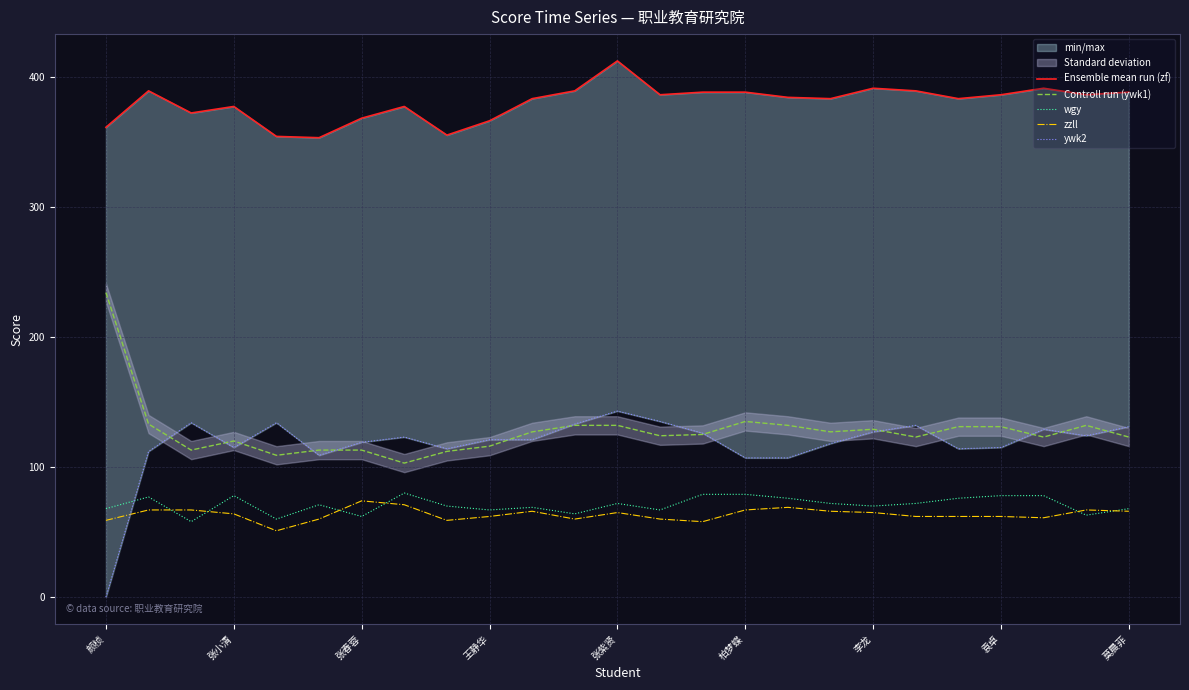

True or false: zzll and Controll run (ywk1) intersect in this chart.

False